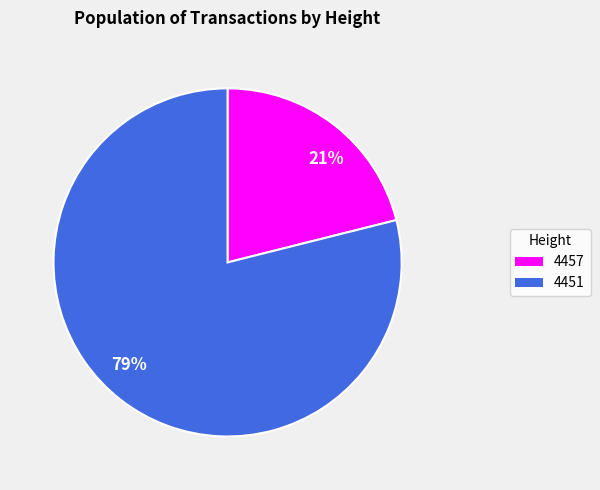

Which category has the biggest portion of the pie?

79%